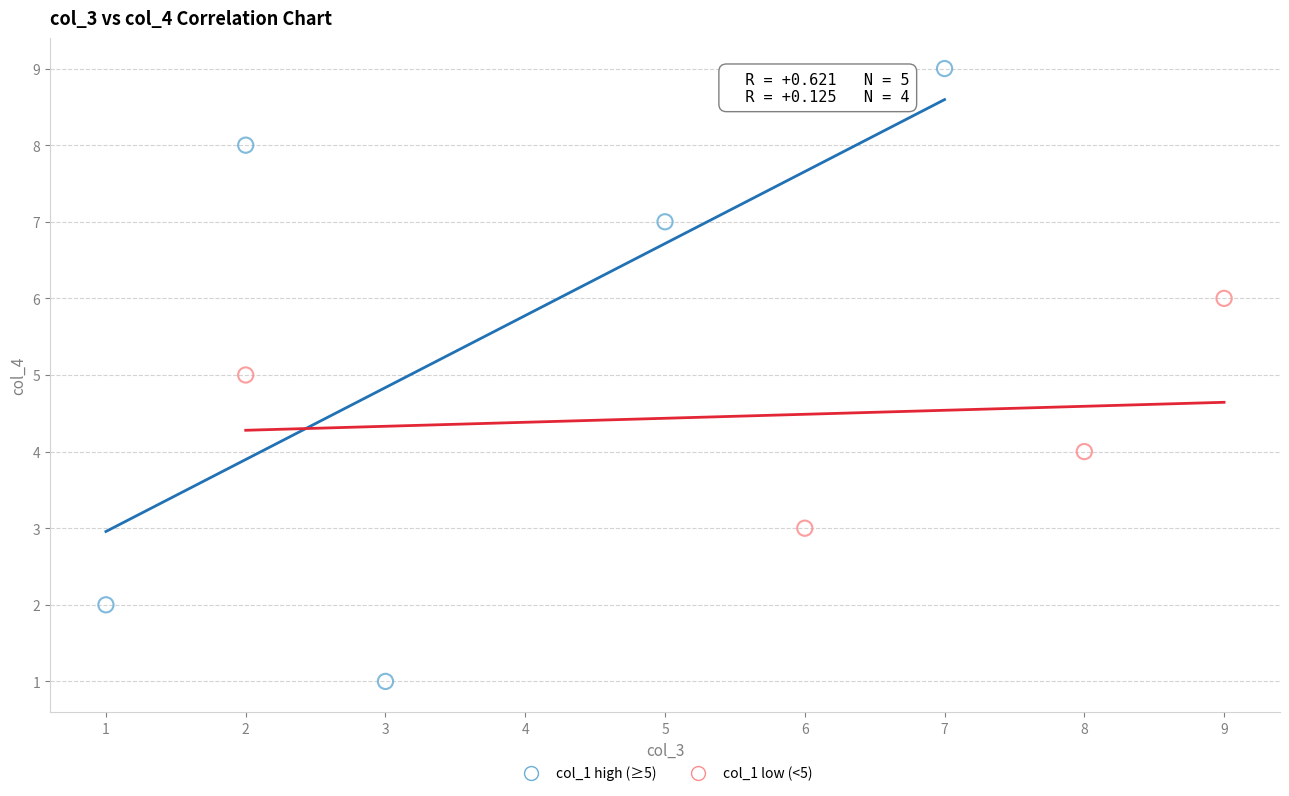

Which series reaches the maximum Y coordinate?

col_1 high (≥5)